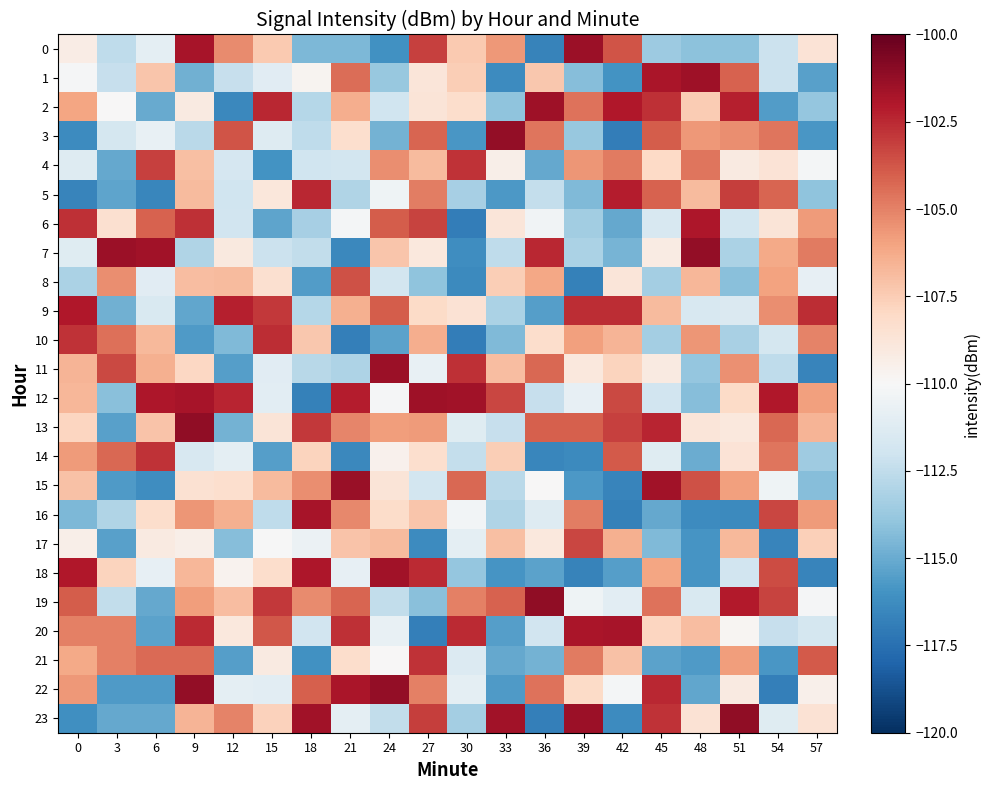

Which category has the lowest value across all series?

30